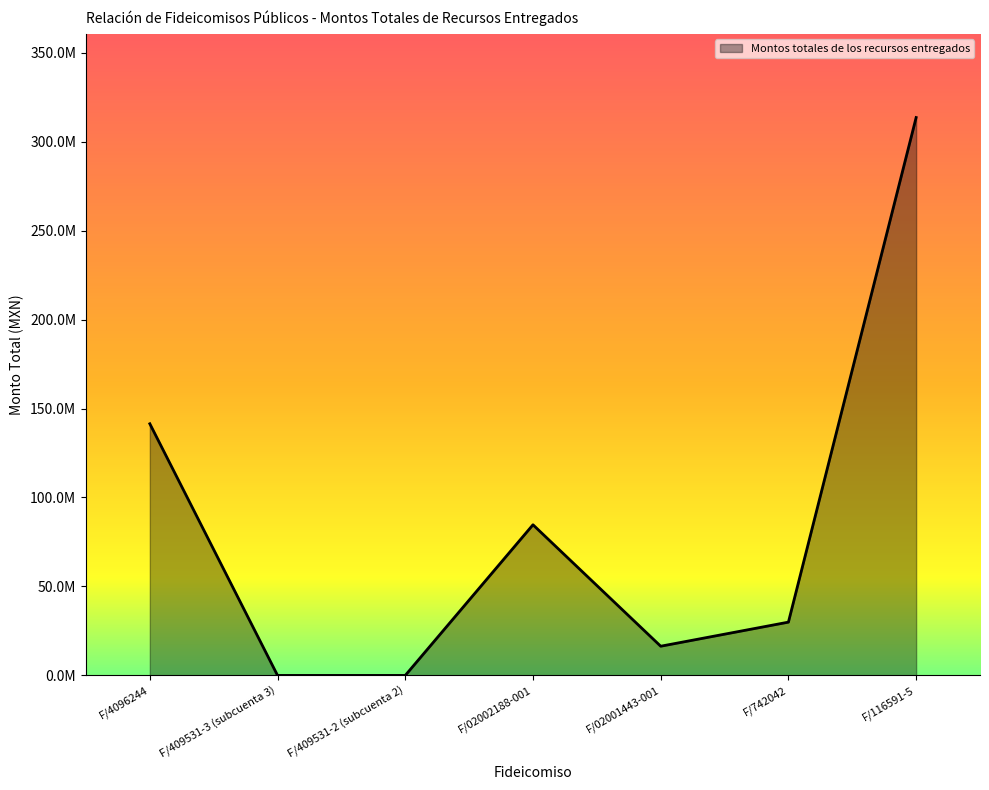

Is this an area chart (filled region under the line)?

Yes